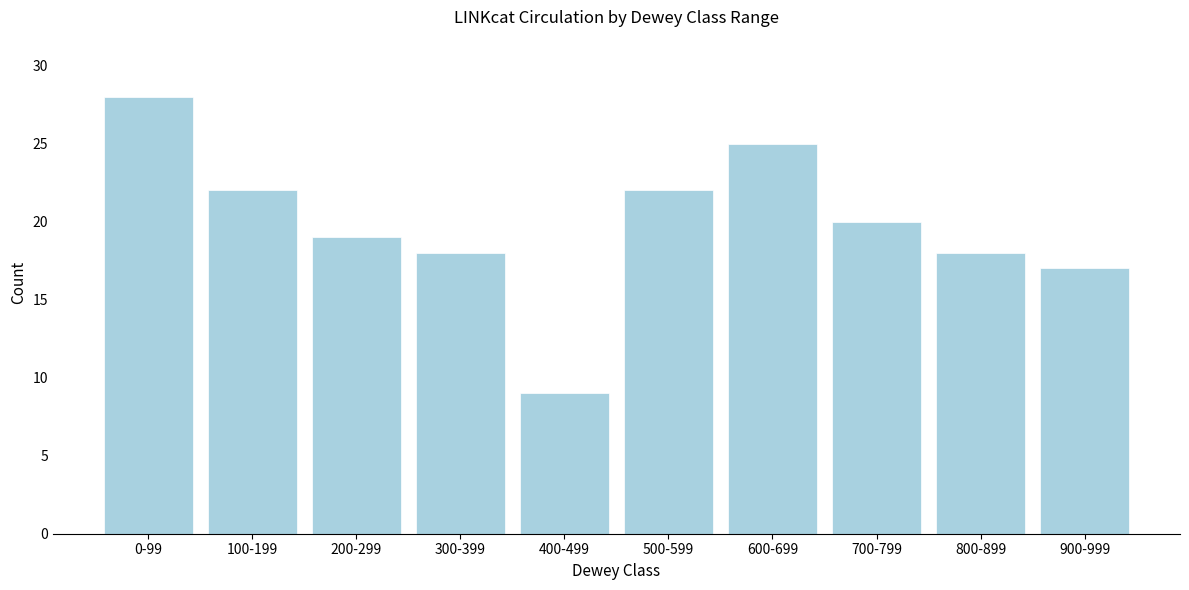

Reading left to right, list all the values displayed in this chart.

0-99=28	100-199=22	200-299=19	300-399=18	400-499=9	500-599=22	600-699=25	700-799=20	800-899=18	900-999=17